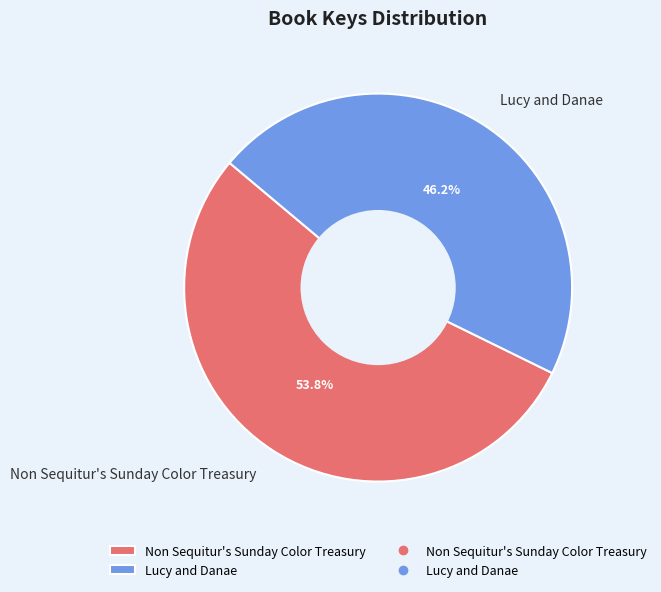

To the nearest percent, what percentage of the pie is Lucy and Danae?

46%